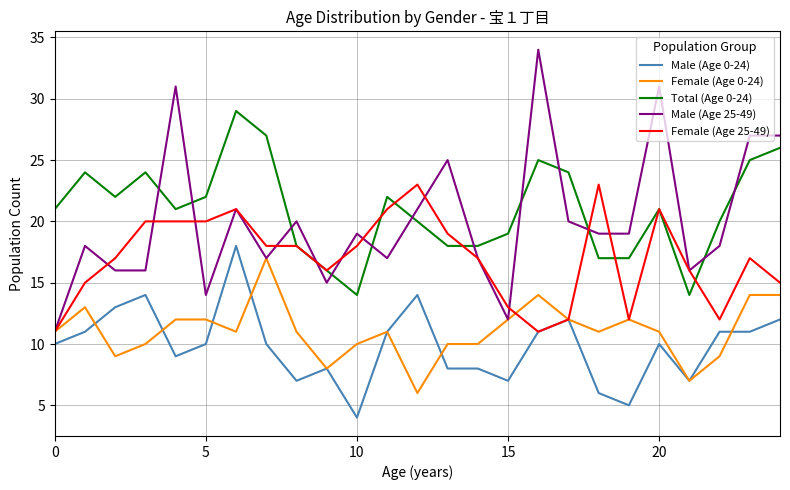

True or false: Male (Age 25-49) and Total (Age 0-24) intersect in this chart.

True